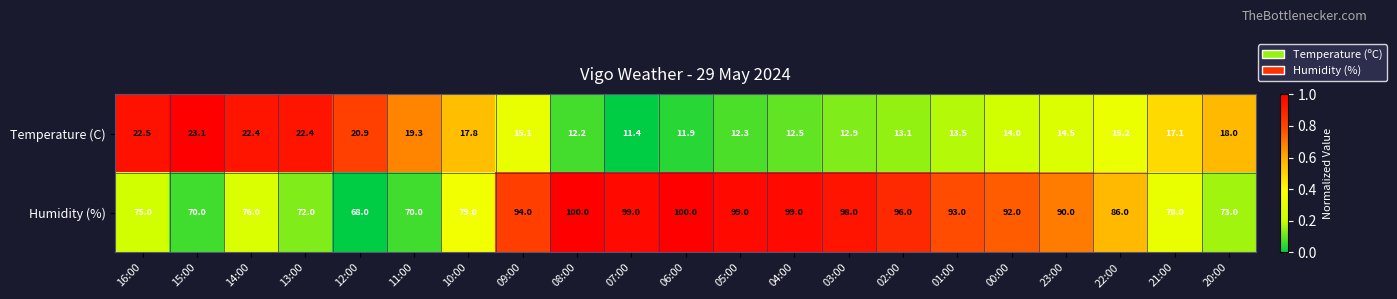

Which series changed the most between 08:00 and 23:00?

Humidity (%)